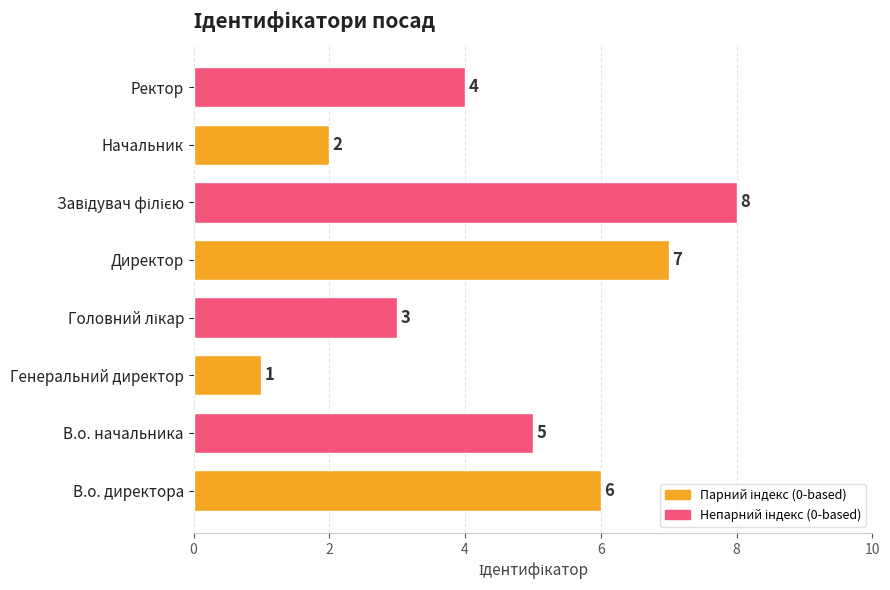

Approximately how many times larger is the value at Директор compared to Начальник?

3.5